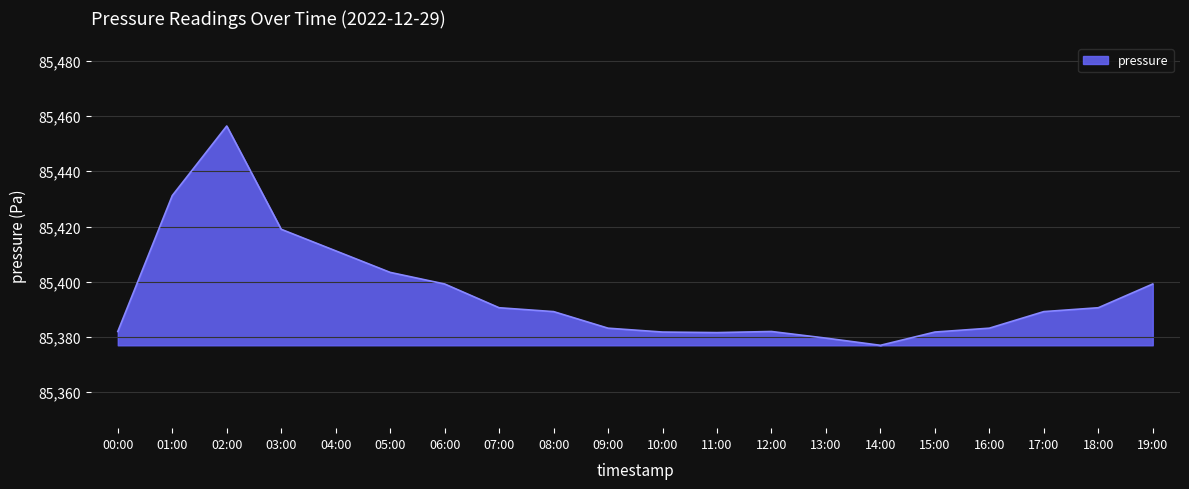

At which label does the data first exceed 85389?

01:00